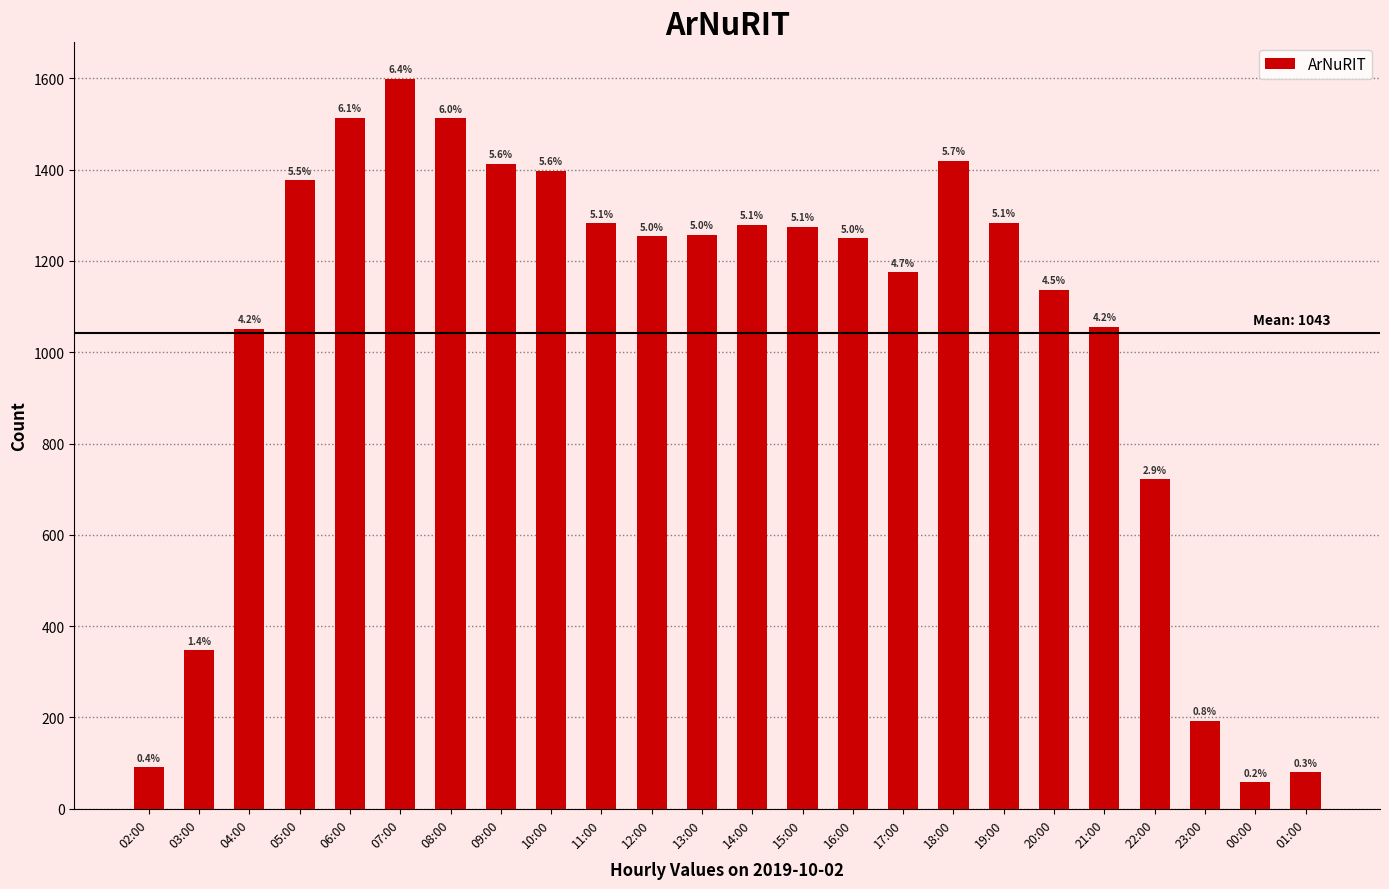

At which label does the data first exceed 1257?

05:00